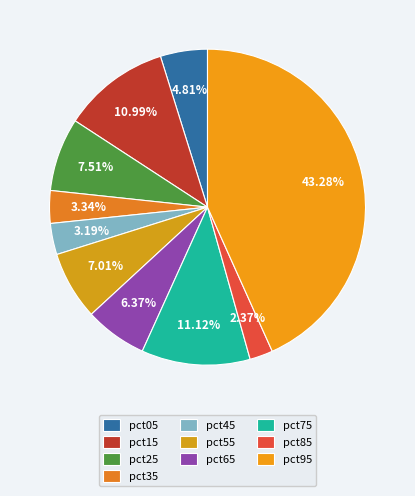

Does pct95 represent more than half of the total?

No